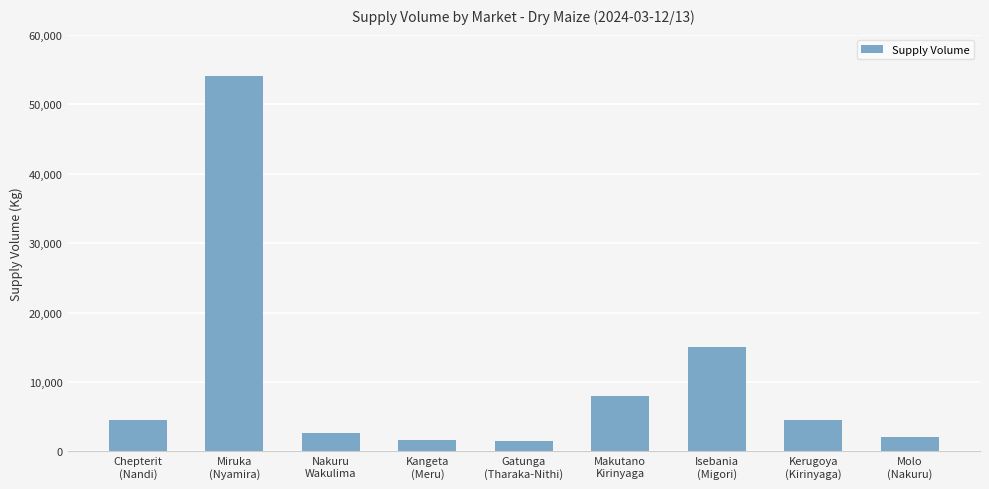

Between Kangeta
(Meru) and Isebania
(Migori), which is larger?

Isebania
(Migori)